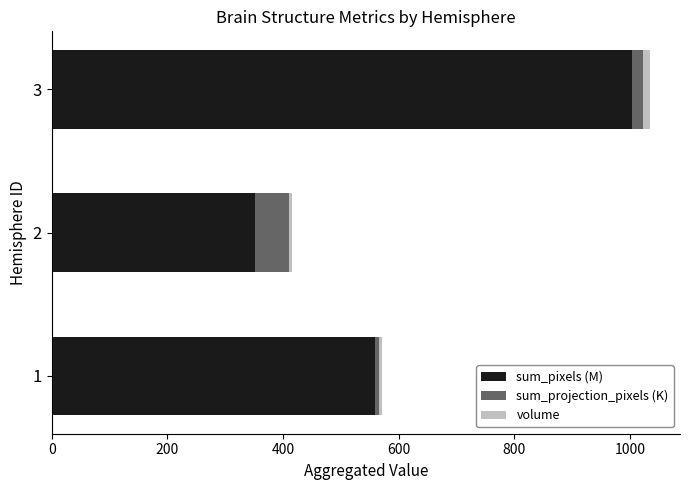

At which category is the sum across all series the highest?

3